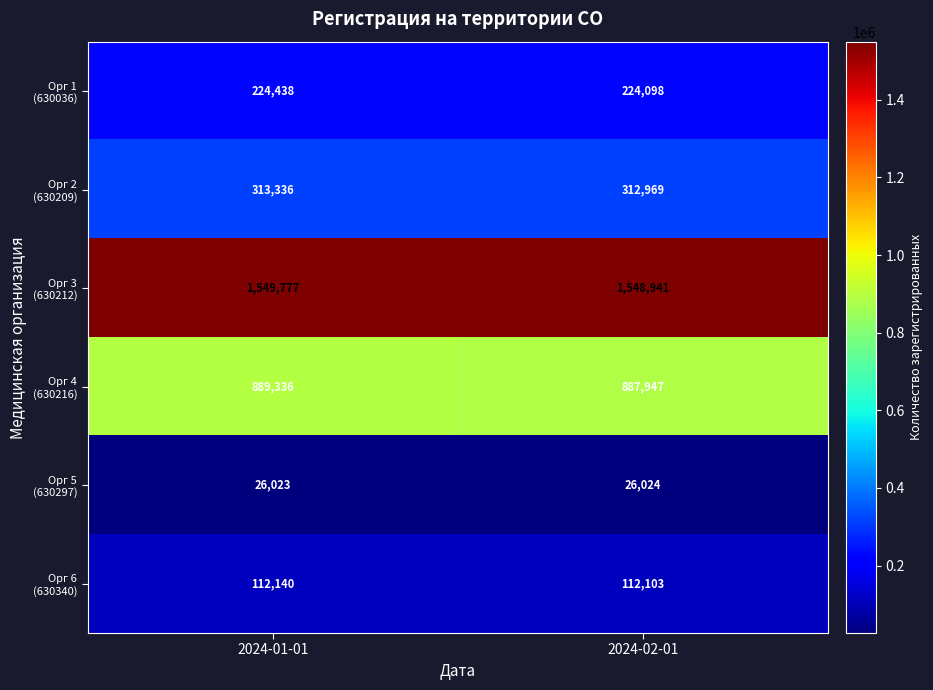

What is the total value across all series at 2024-02-01?

3112082